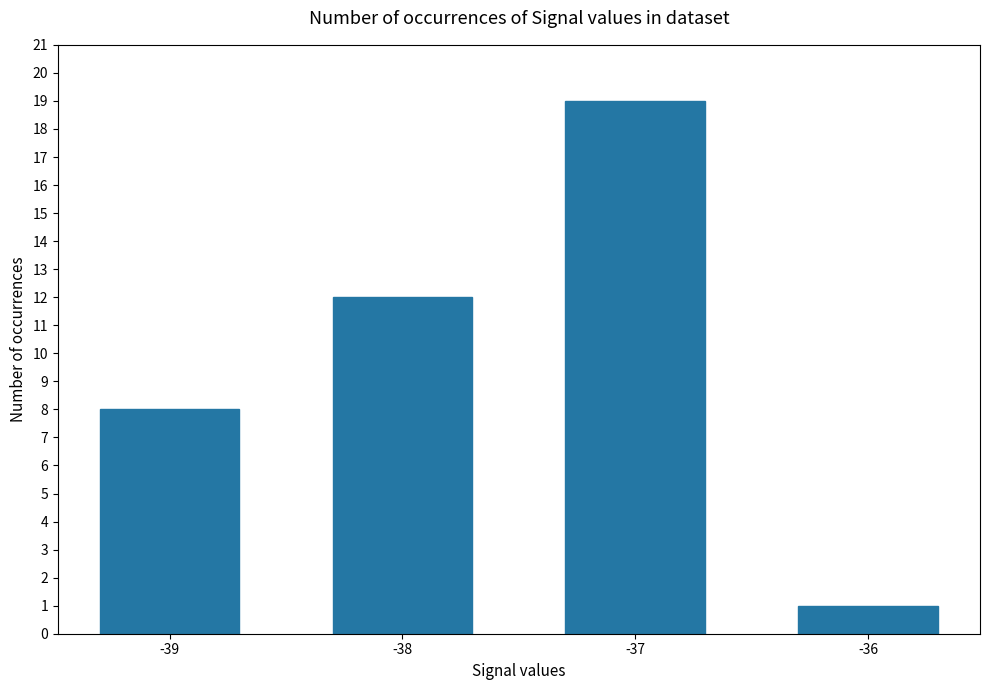

What is the difference between the values at -38 and -37?

7